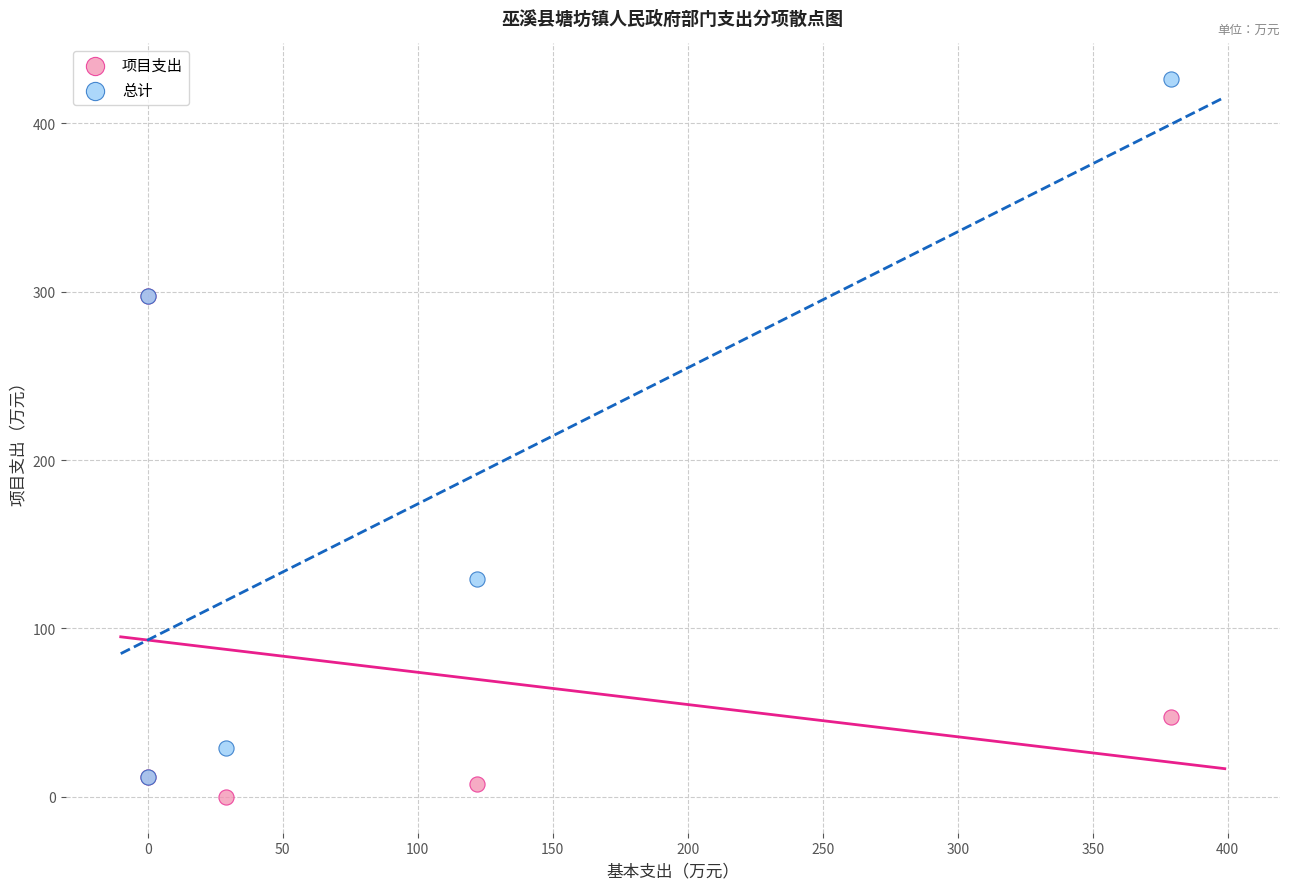

In the 项目支出 series, what Y value is closest to 148?

47.3